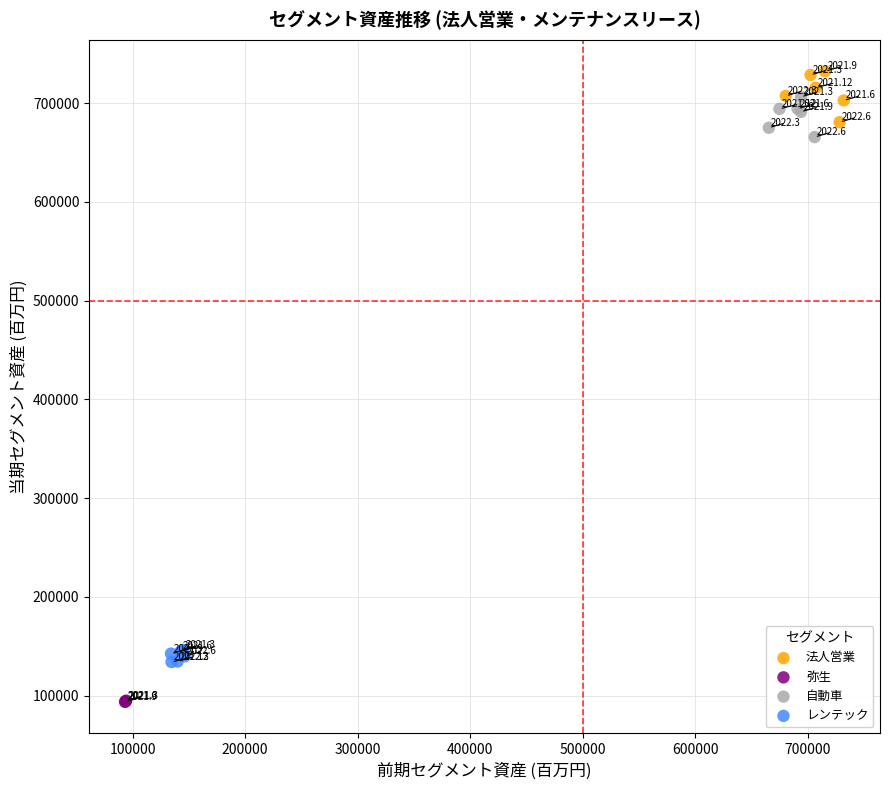

Which series has the widest spread of Y values?

法人営業